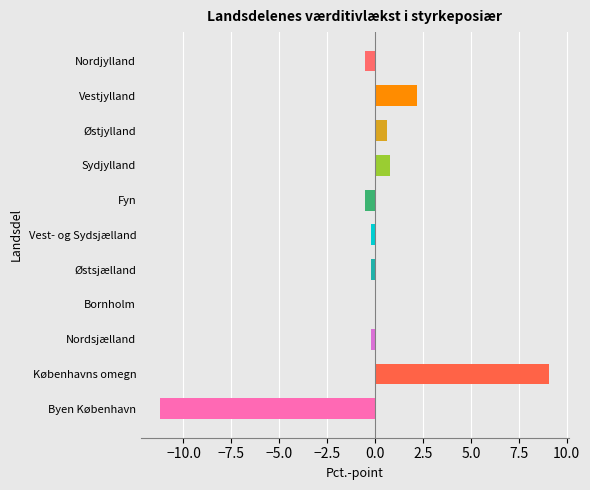

Which category has the highest value across all series?

Københavns omegn